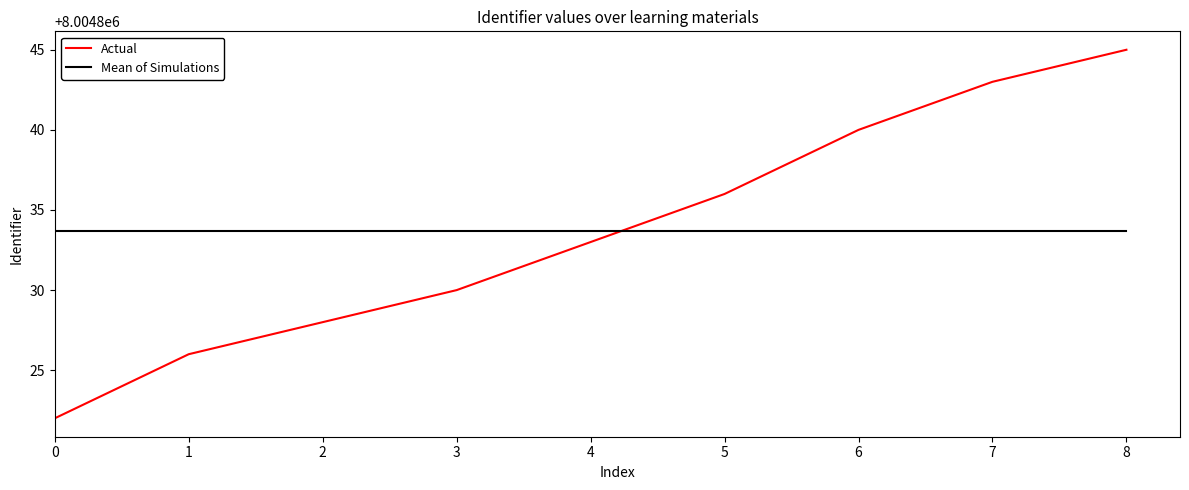

Rank the series by their maximum value, from highest to lowest.

Actual, Mean of Simulations